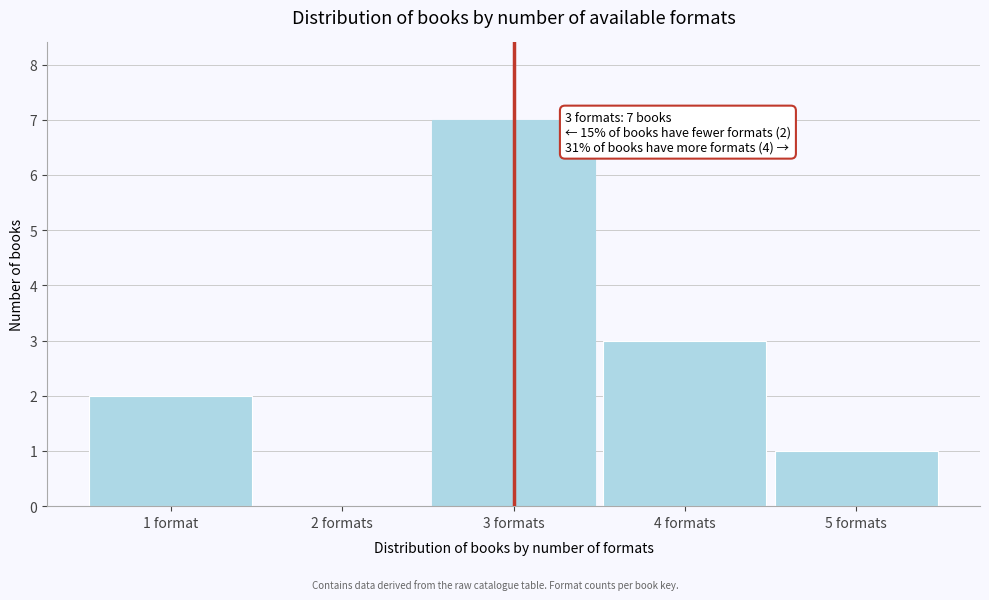

Reading left to right, extract all data points from this chart.

1 format=2	2 formats=0	3 formats=7	4 formats=3	5 formats=1